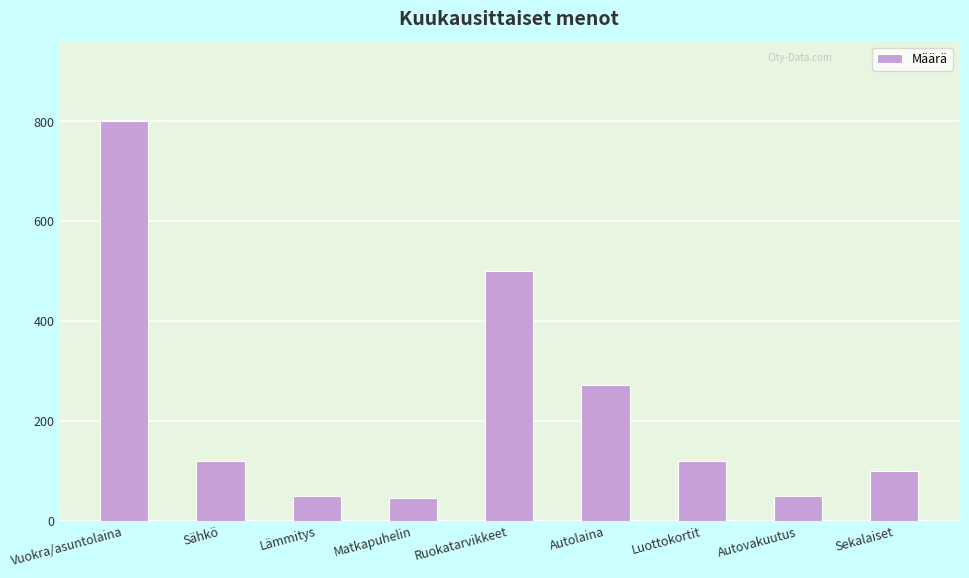

Approximately how many times larger is the value at Autolaina compared to Vuokra/asuntolaina?

0.3